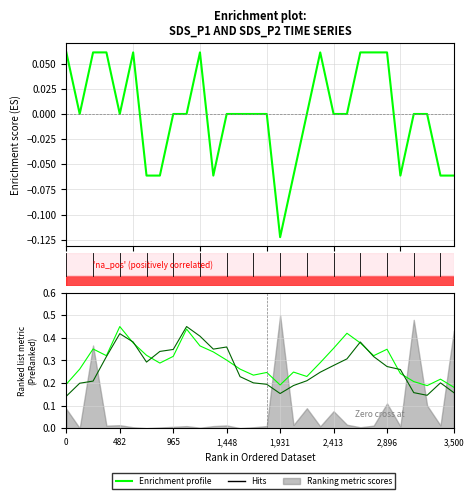

Between 13 and 17, which is larger?

13